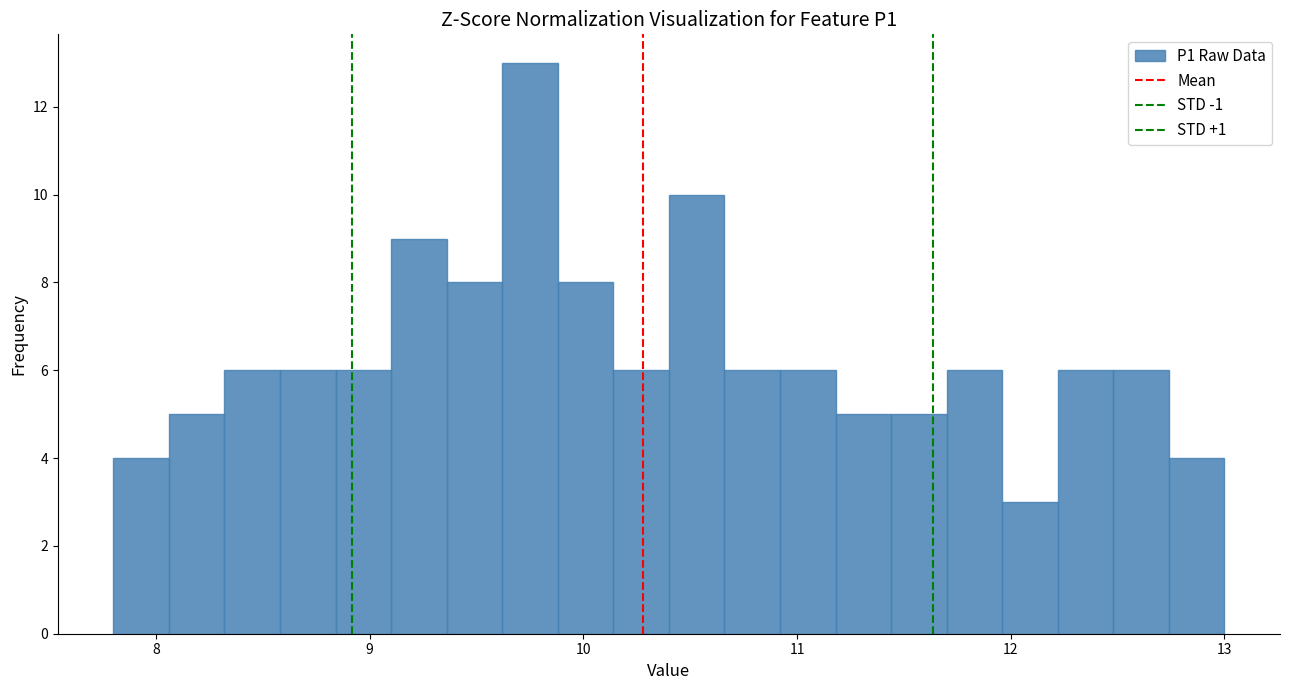

Around what value on the x-axis is the tallest bar? Give the approximate position of its centre, as read against the axis.

9.8